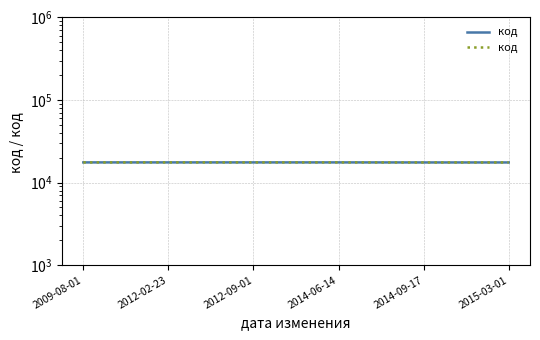

True or false: код and код  intersect in this chart.

False